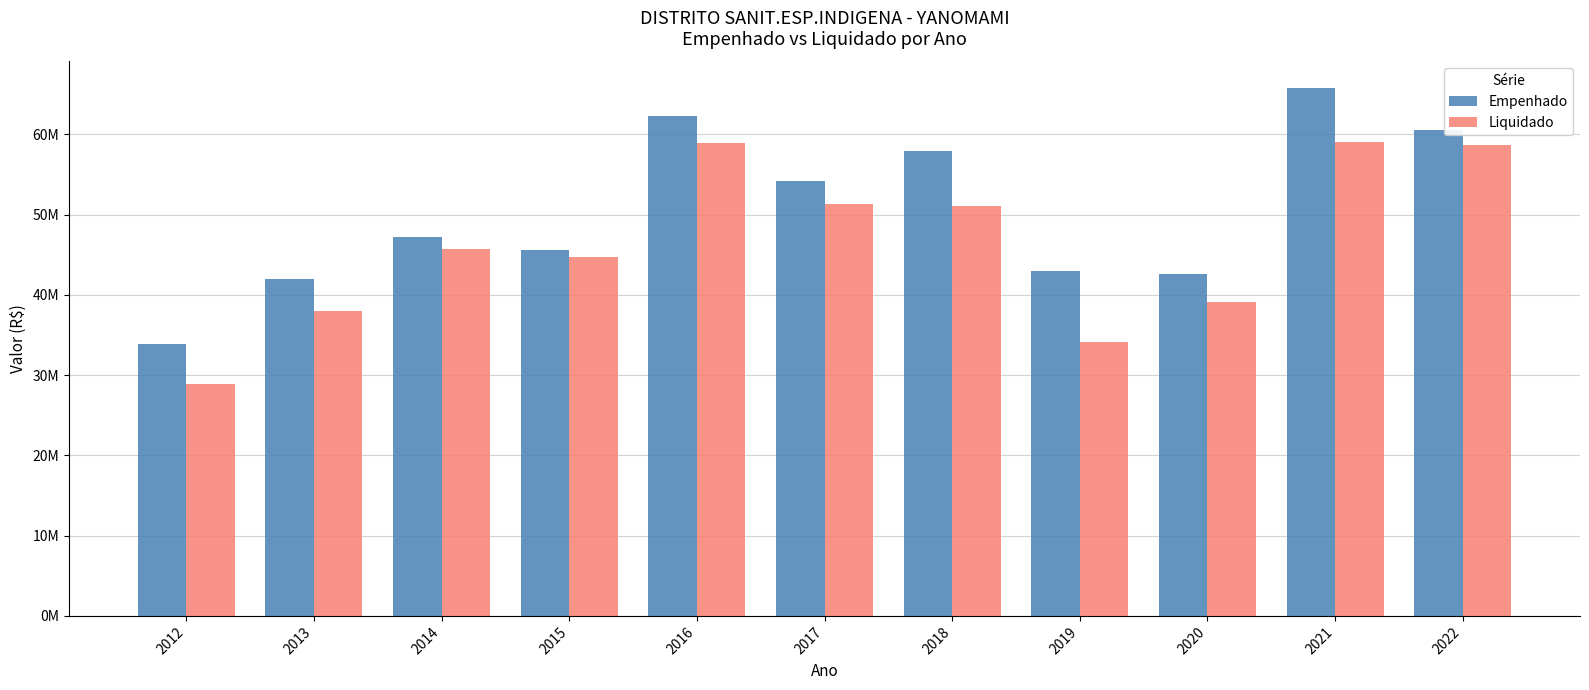

Does the chart contain stacked bars?

No